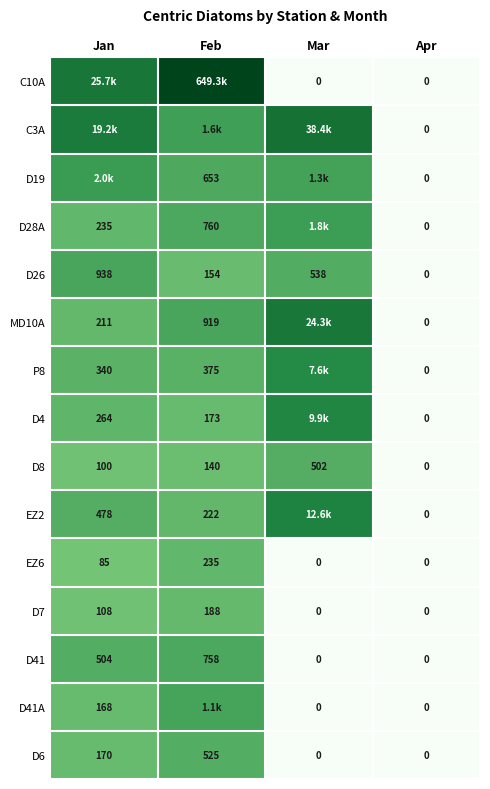

At which label does D26 reach its peak?

Jan